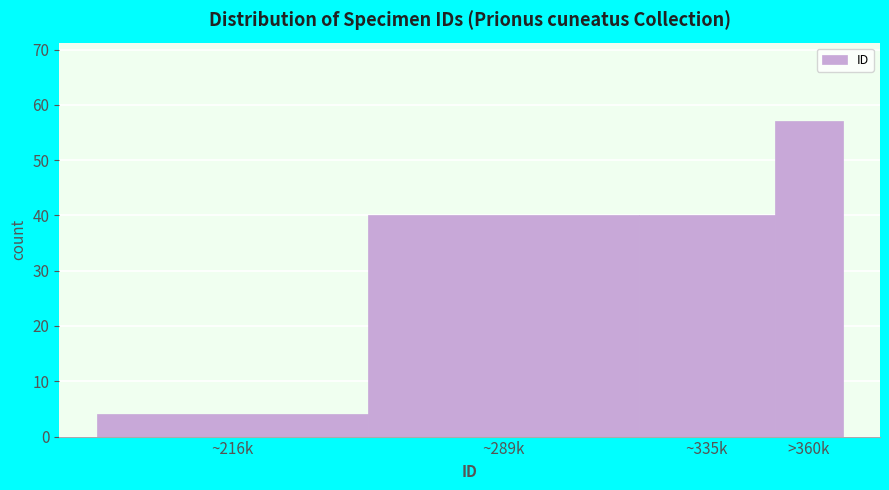

Reading left to right, transcribe all the data shown in this chart.

4	40	40	57